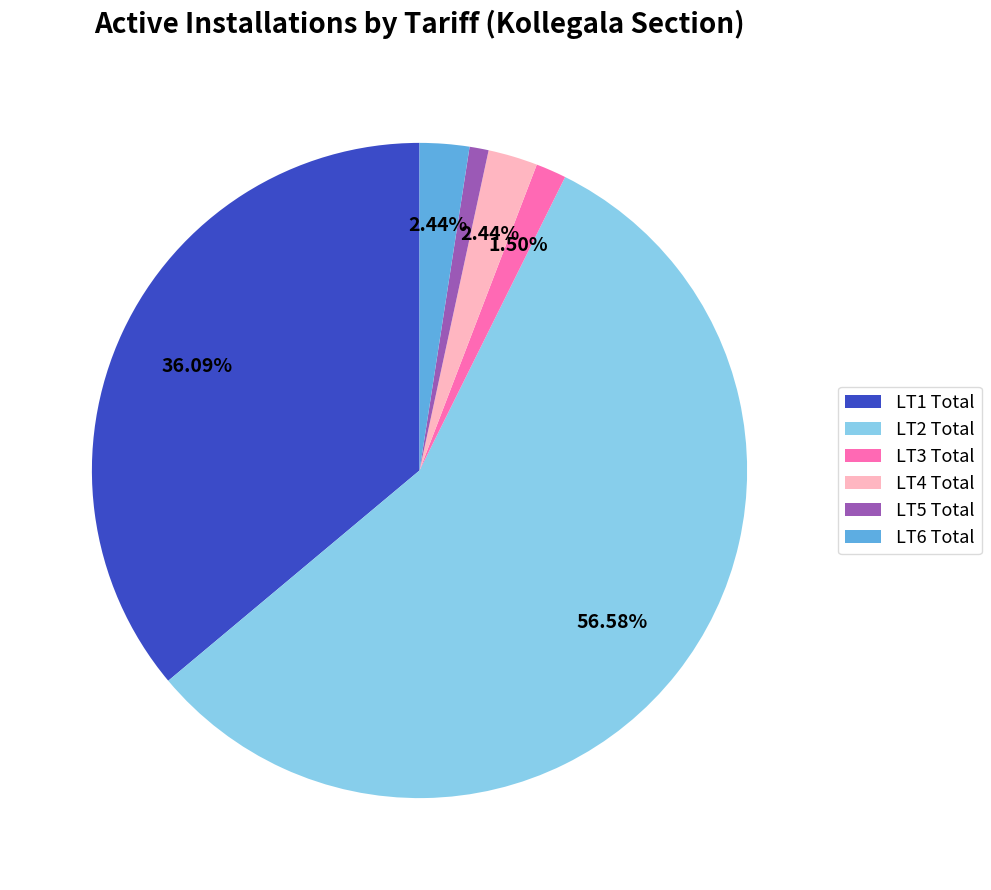

Which slice is the smallest?

LT5 Total